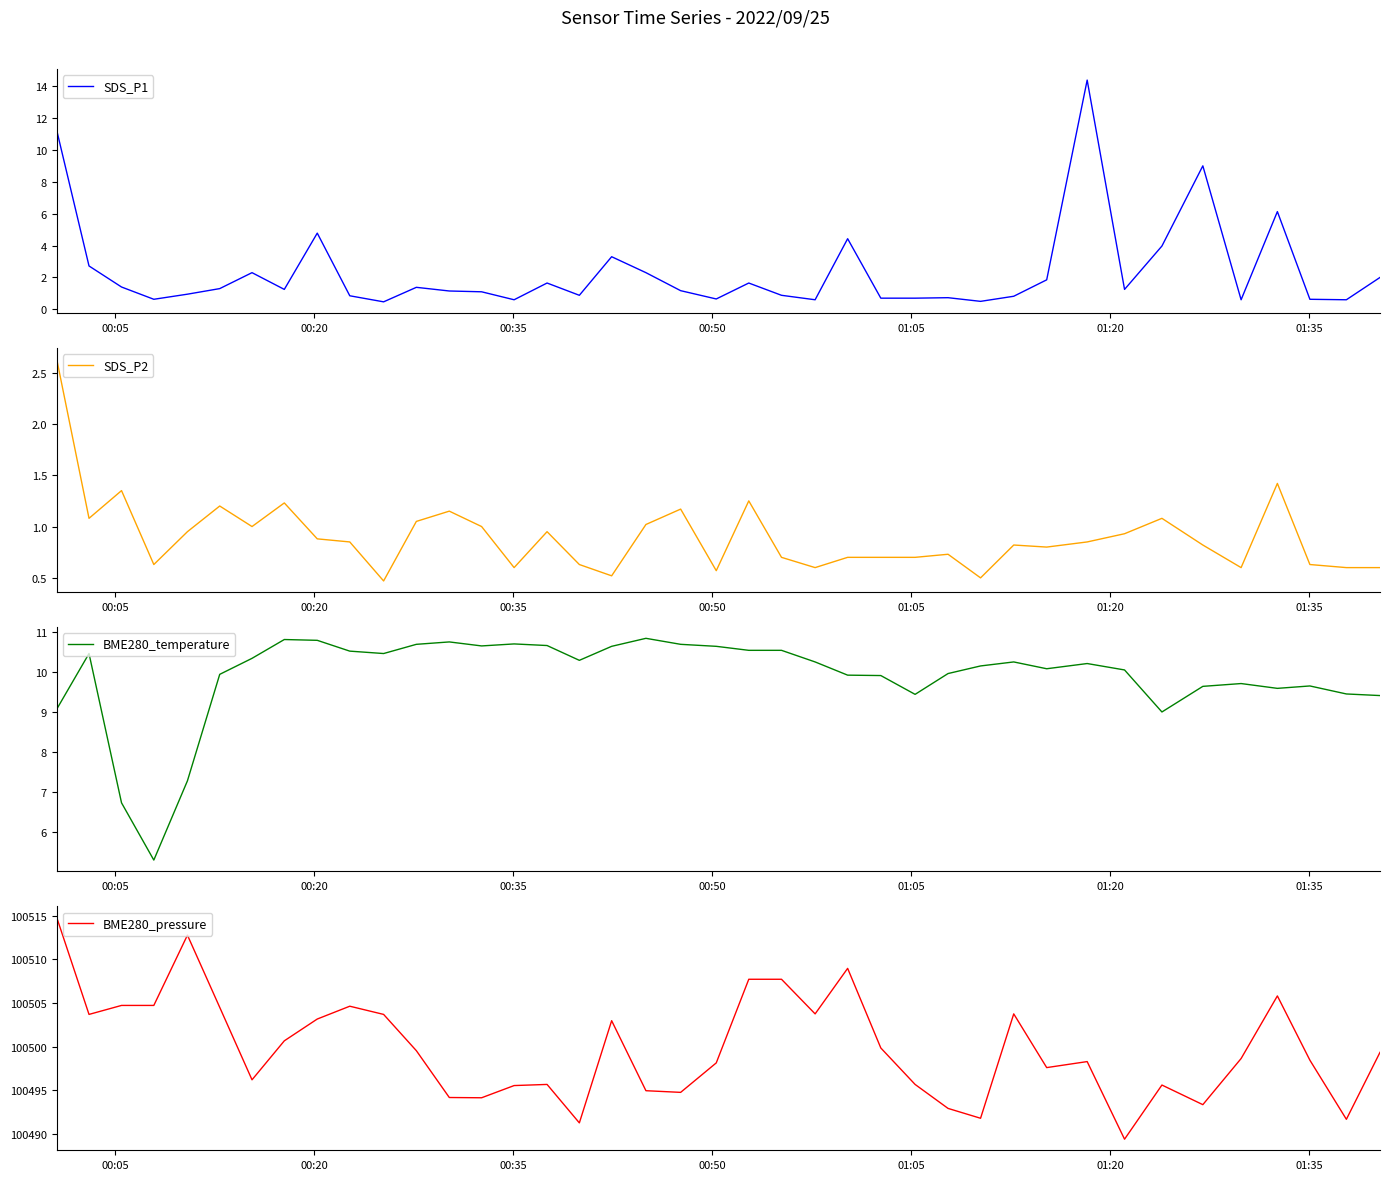

What is the maximum value for SDS_P1?

14.4